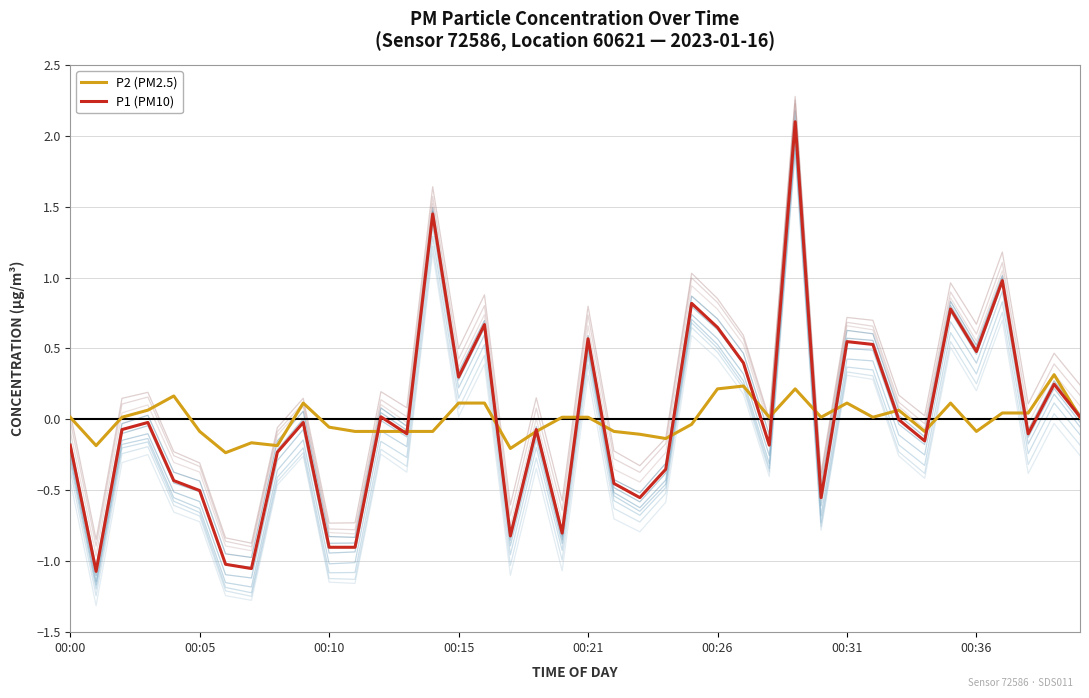

True or false: P2 (PM2.5) has more than 2 interior local peaks.

True